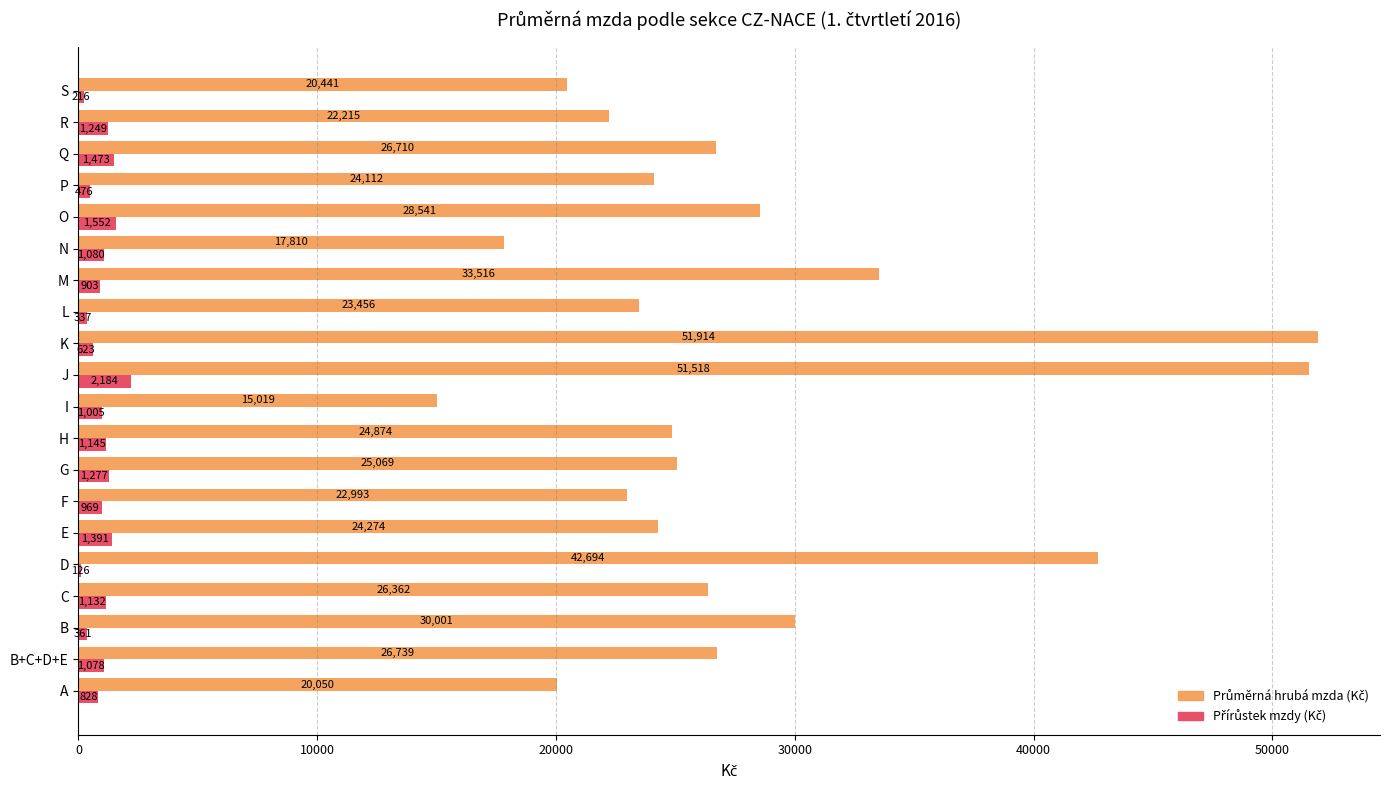

What is the greatest value displayed?

51914